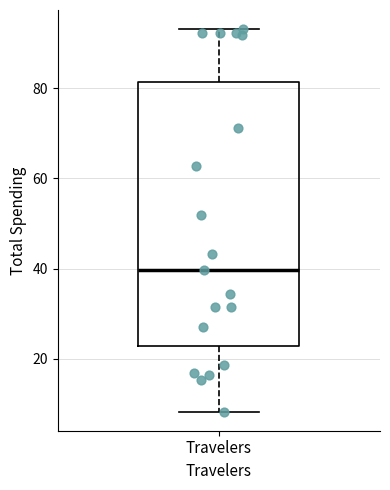

Transcribe this box plot: give where the median line is, the range the box spans, and where the two whiskers end, as read against the y-axis. The values are not printed on the chart, so give them approximately, as read against the axis.

median 40, box 22 to 82, whiskers 8 to 94